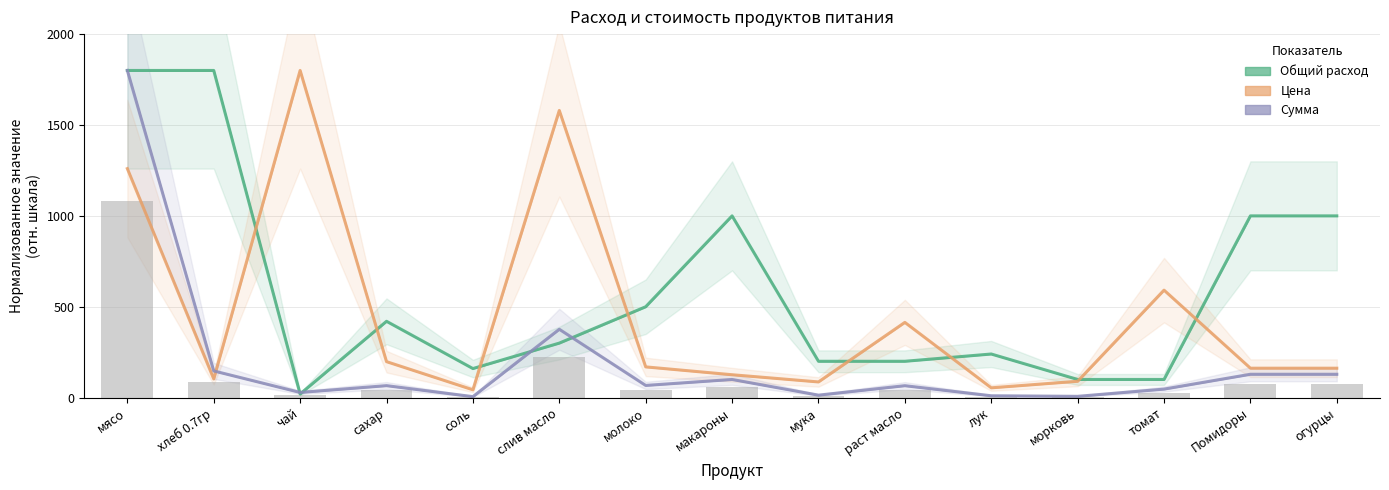

What is the difference between the highest and lowest values at морковь?

92.9